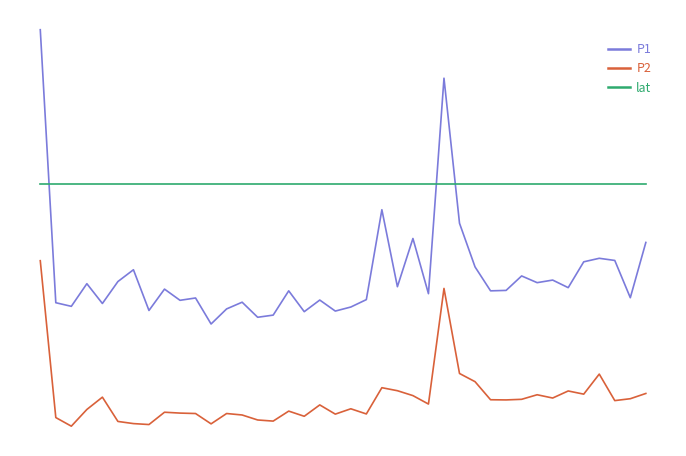

Which series has the largest range (max minus min)?

P1